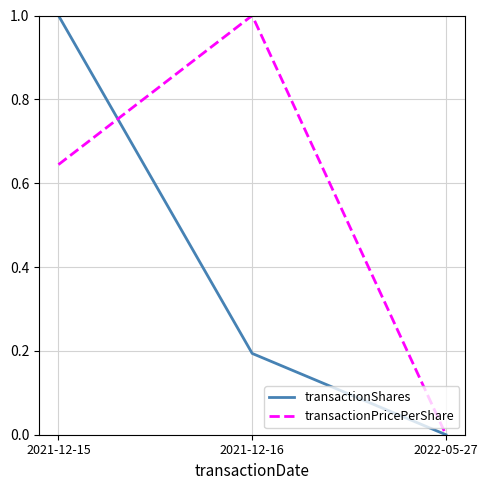

Rank the categories by transactionPricePerShare value from highest to lowest.

2021-12-16, 2021-12-15, 2022-05-27